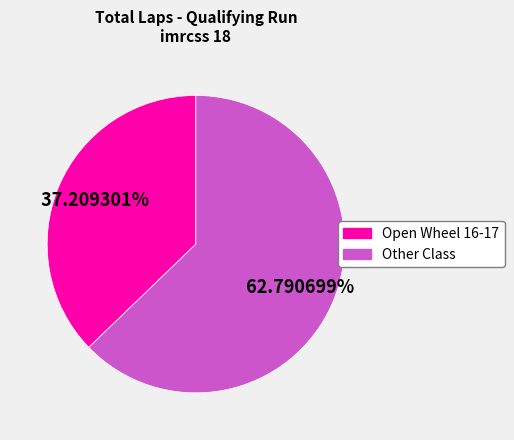

Is there any slice that represents more than half of the pie?

Yes